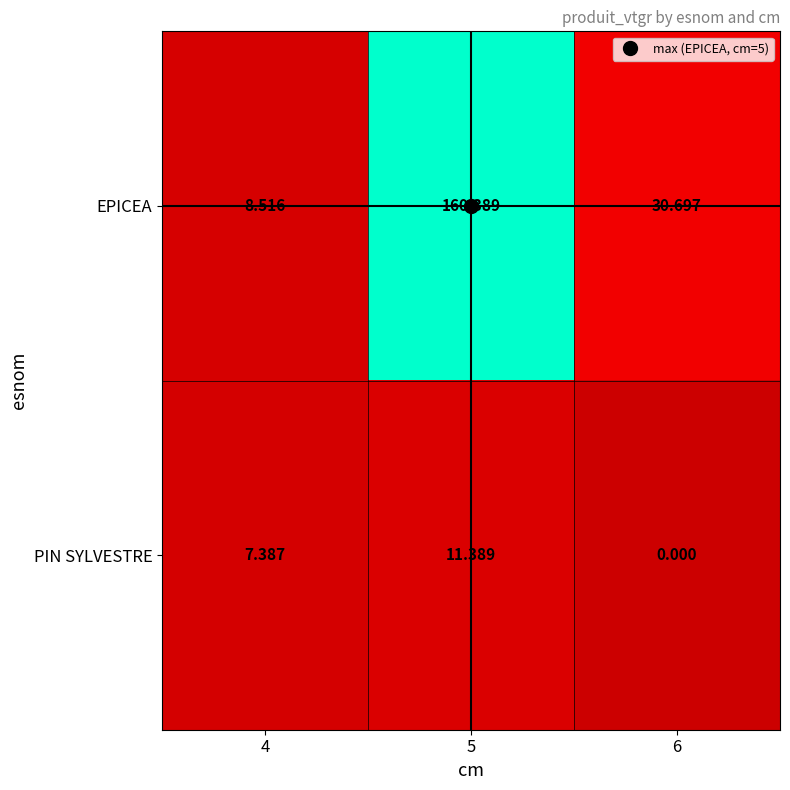

Which series has the largest total across all categories?

EPICEA